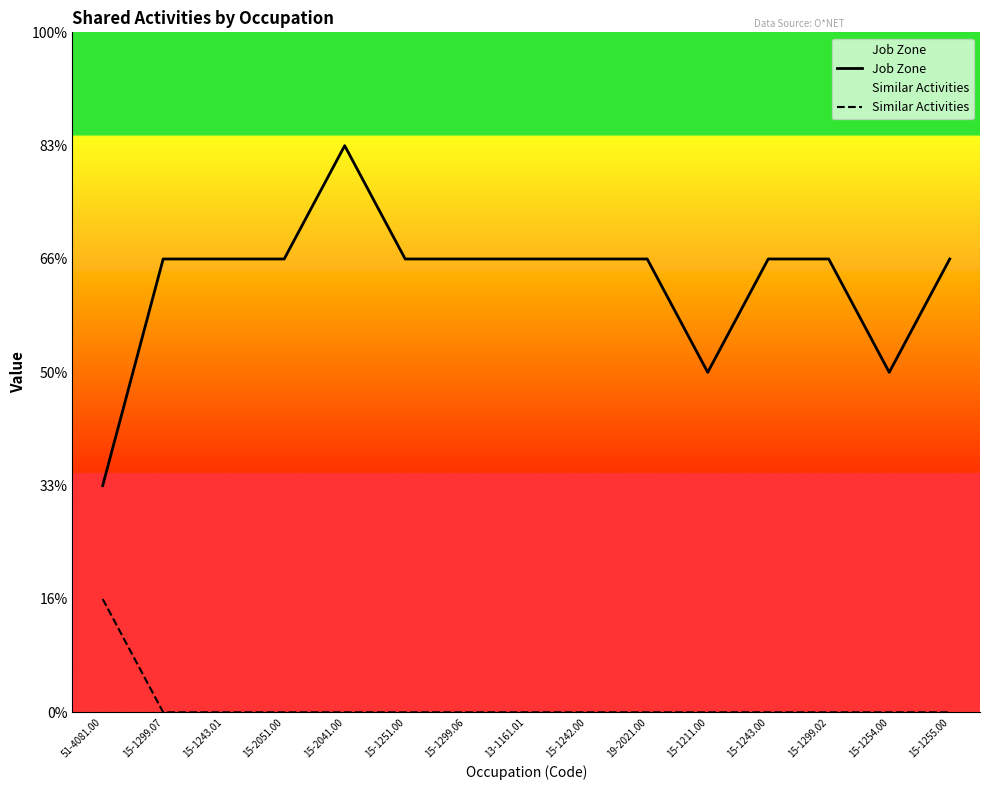

Which label corresponds to the largest value in the chart?

15-2041.00